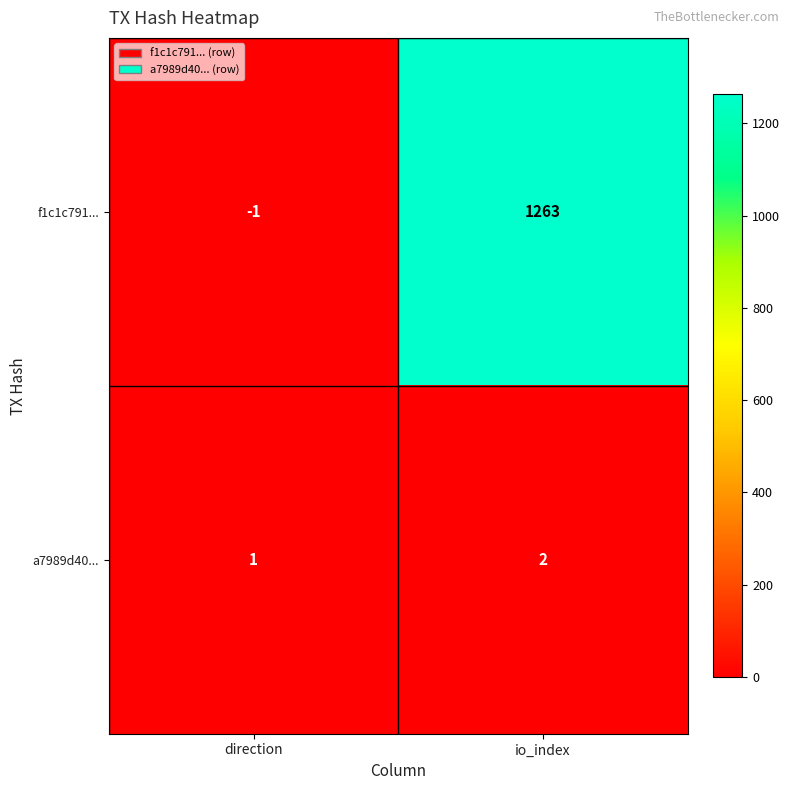

Reading left to right, transcribe all the data shown in this chart.

f1c1c791...: -1	1263
a7989d40...: 1	2